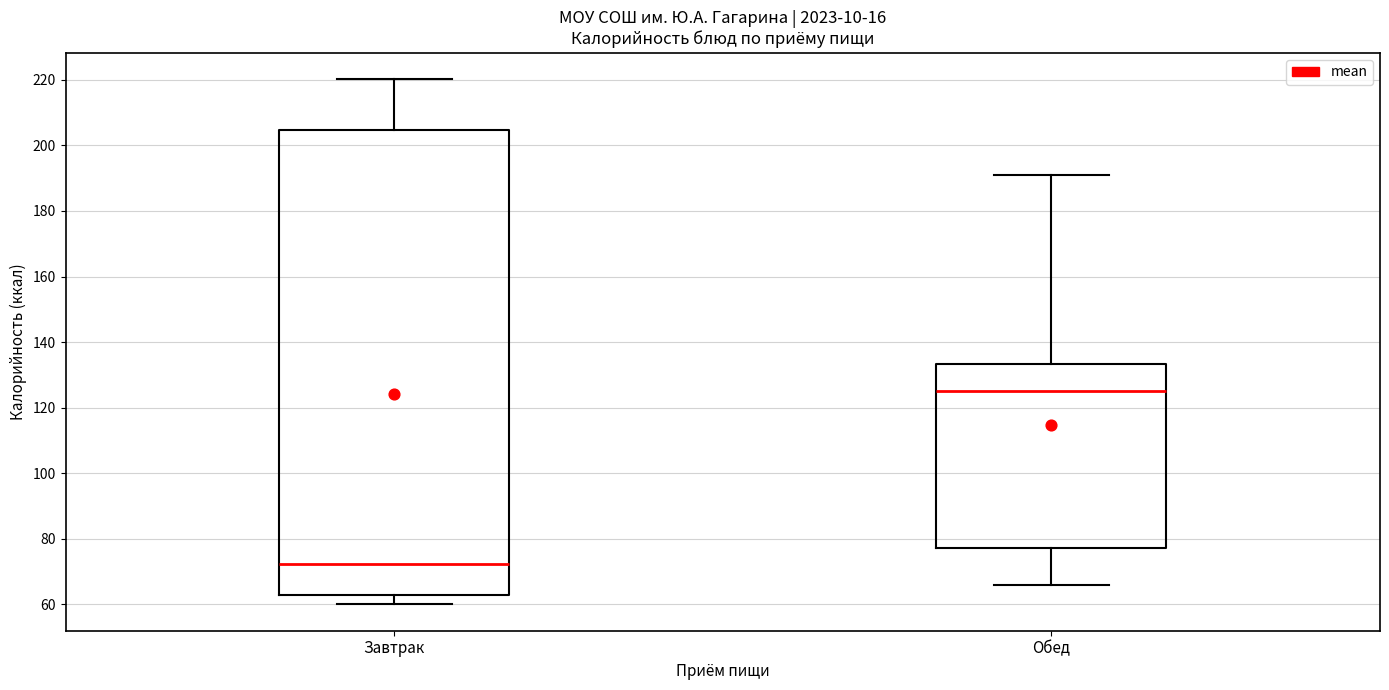

Which box has the highest median line?

Обед